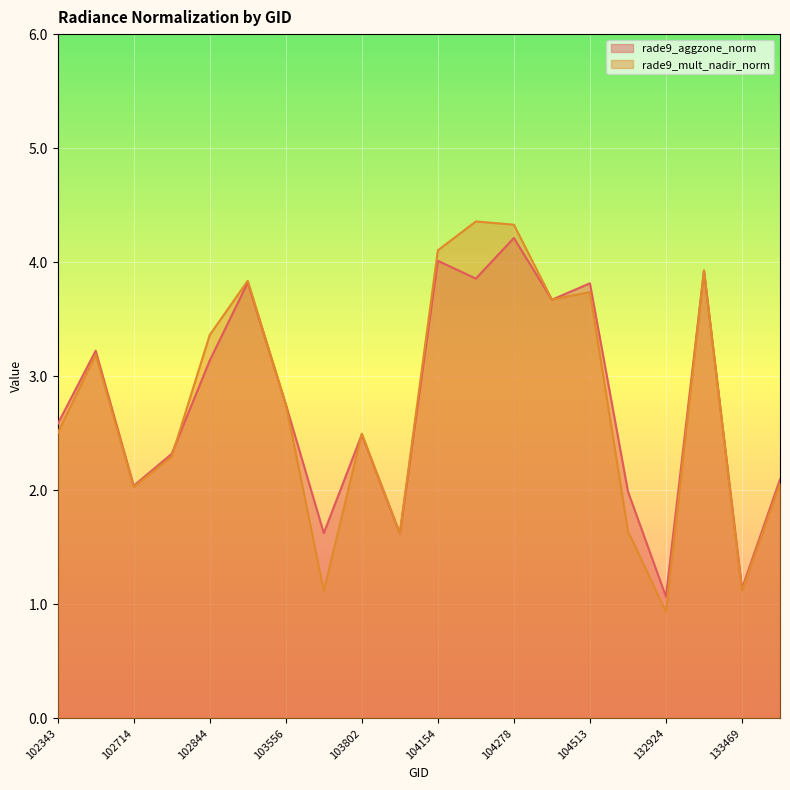

Where do rade9_aggzone_norm and rade9_mult_nadir_norm first cross each other?

102835 and 102844